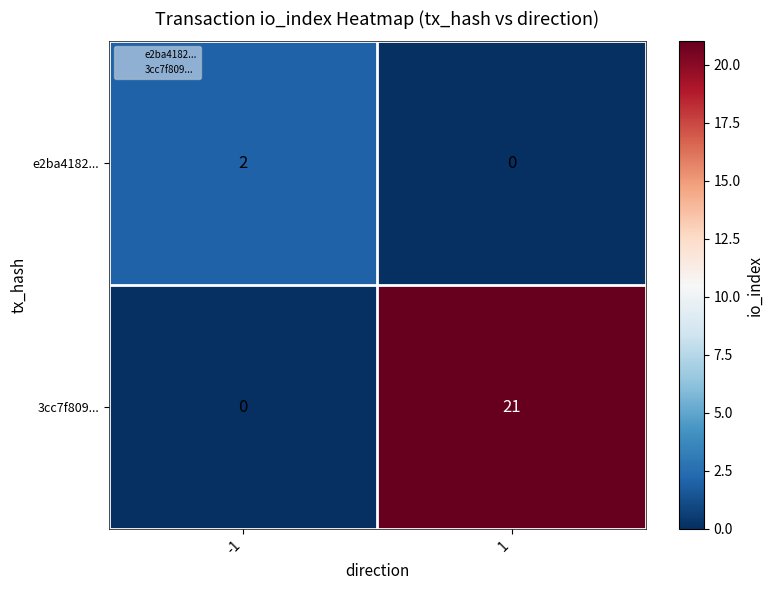

What is the sum of the 3cc7f809... values at -1 and 1?

21